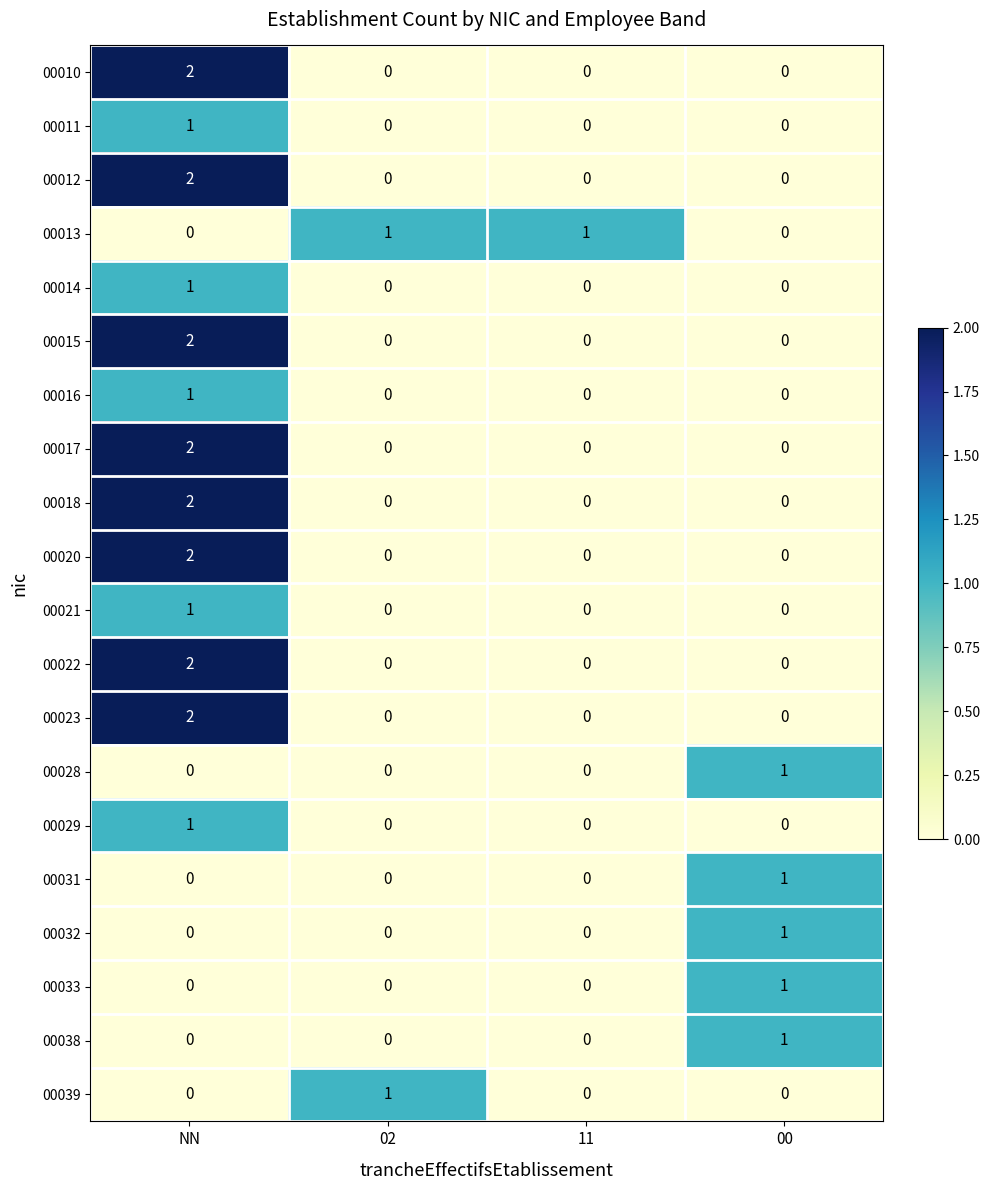

What is the spread (max minus min) of values at 02?

1